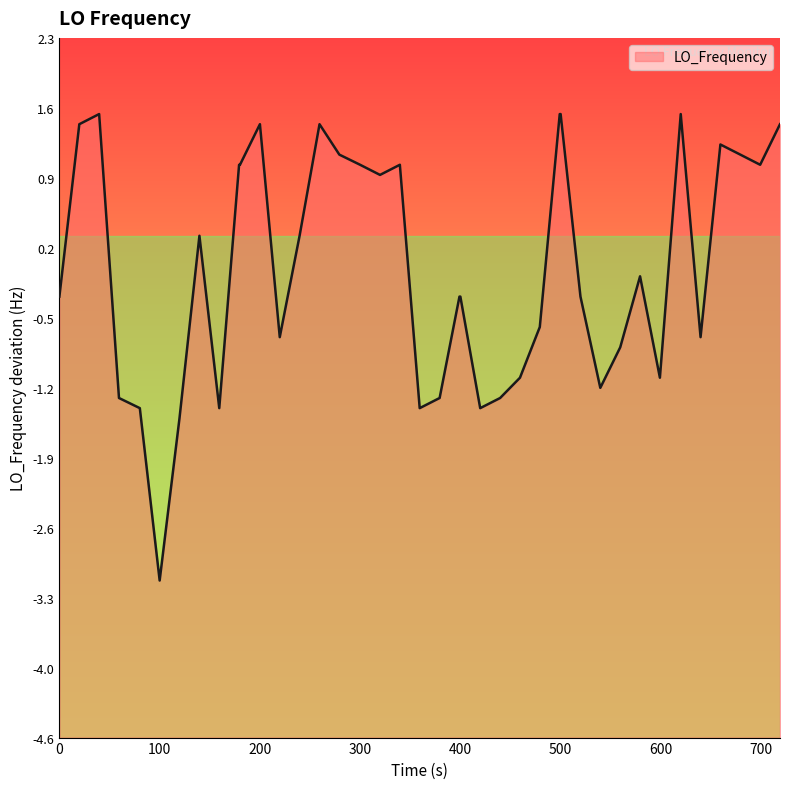

What is the value of the 40th point from the left?

1.4